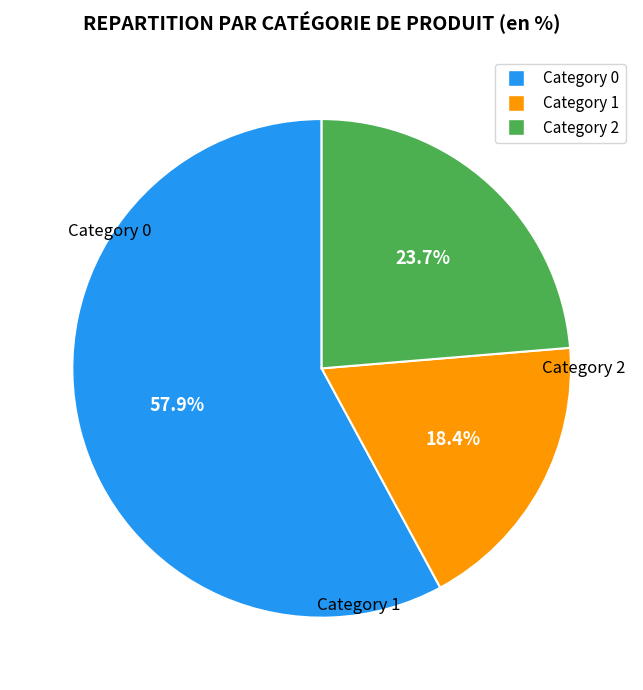

Is there any slice that represents more than half of the pie?

Yes